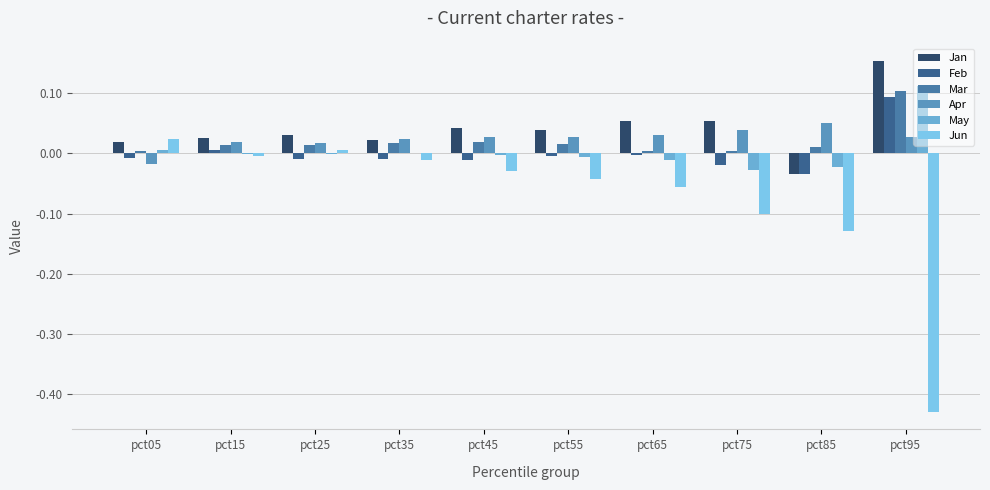

Is it true that Apr equals 0.0 at pct75?

False